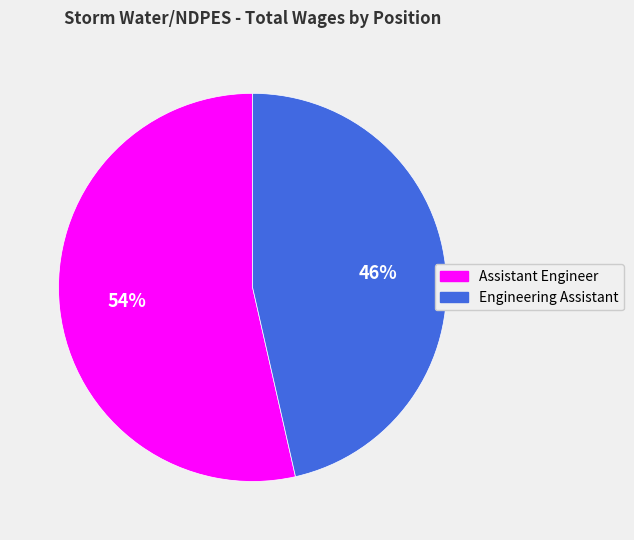

Do Engineering Assistant and Assistant Engineer together represent more than half of the pie?

Yes